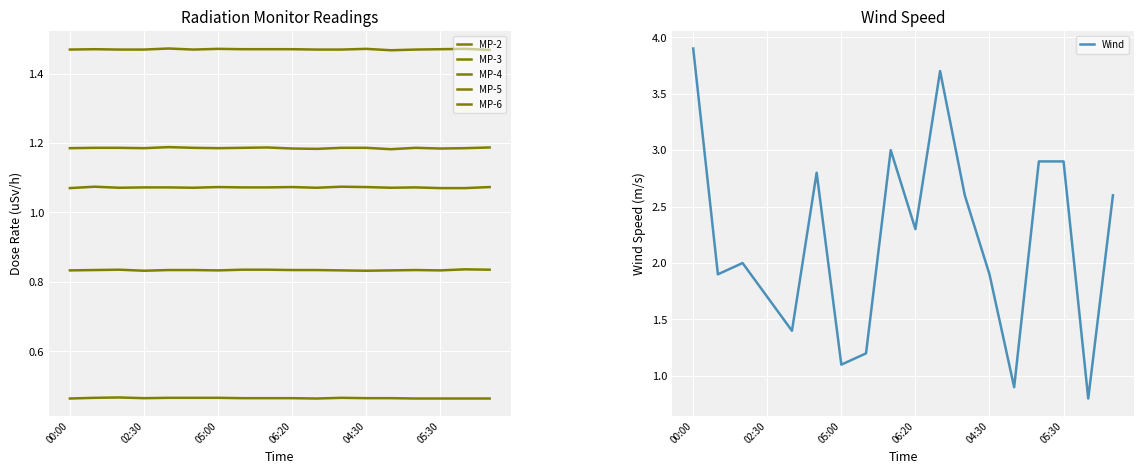

Reading left to right, what are all the values shown in this chart?

MP-2: 1.2	1.2	1.2	1.2	1.2	1.2	1.2	1.2	1.2	1.2	1.2	1.2	1.2	1.2	1.2	1.2	1.2	1.2
MP-3: 0.8	0.8	0.8	0.8	0.8	0.8	0.8	0.8	0.8	0.8	0.8	0.8	0.8	0.8	0.8	0.8	0.8	0.8
MP-4: 1.5	1.5	1.5	1.5	1.5	1.5	1.5	1.5	1.5	1.5	1.5	1.5	1.5	1.5	1.5	1.5	1.5	1.5
MP-5: 1.1	1.1	1.1	1.1	1.1	1.1	1.1	1.1	1.1	1.1	1.1	1.1	1.1	1.1	1.1	1.1	1.1	1.1
MP-6: 0.5	0.5	0.5	0.5	0.5	0.5	0.5	0.5	0.5	0.5	0.5	0.5	0.5	0.5	0.5	0.5	0.5	0.5
Wind: 3.9	1.9	2.0	1.7	1.4	2.8	1.1	1.2	3.0	2.3	3.7	2.6	1.9	0.9	2.9	2.9	0.8	2.6